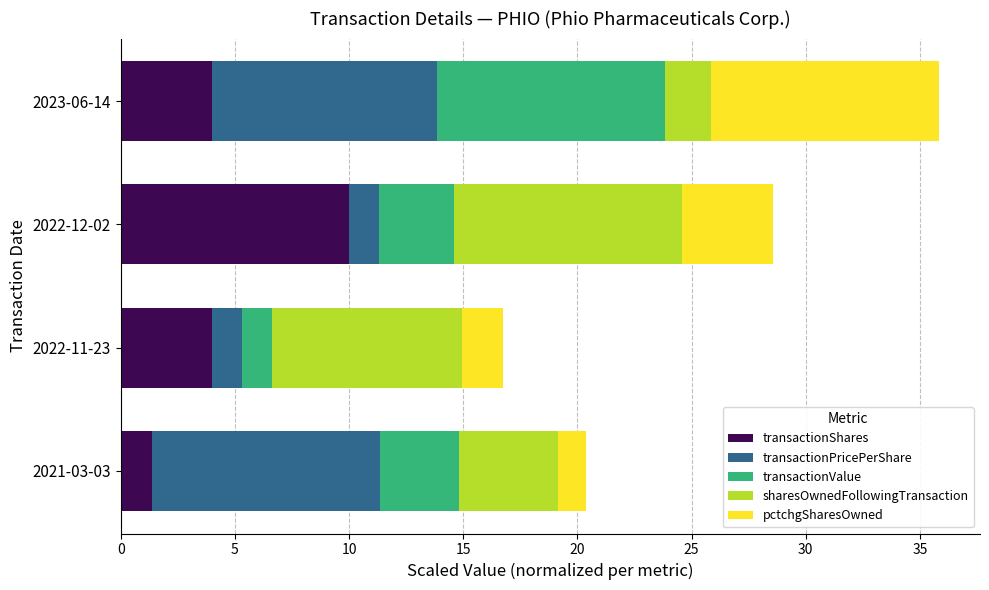

What is the total value across all series at 2022-11-23?

16.8